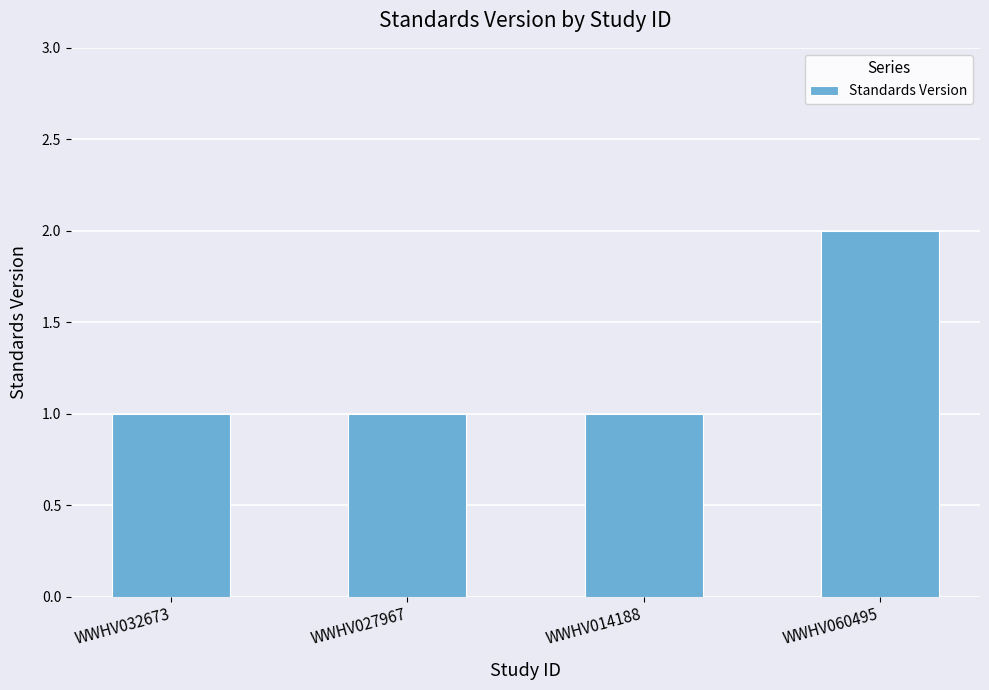

What is the greatest value displayed?

2